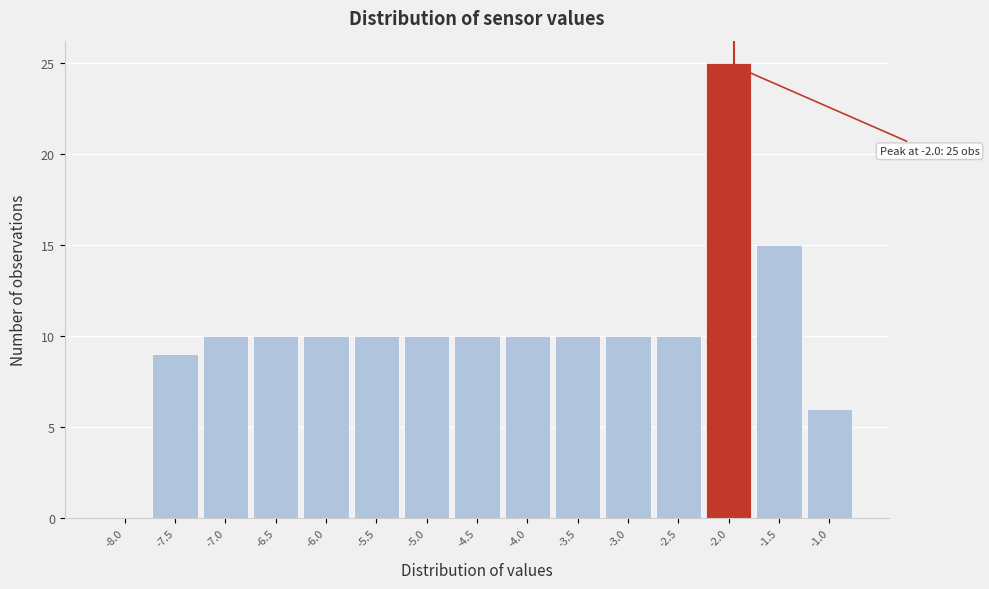

Reading left to right, transcribe all the data shown in this chart.

-8.0=0	-7.5=9	-7.0=10	-6.5=10	-6.0=10	-5.5=10	-5.0=10	-4.5=10	-4.0=10	-3.5=10	-3.0=10	-2.5=10	-2.0=25	-1.5=15	-1.0=6